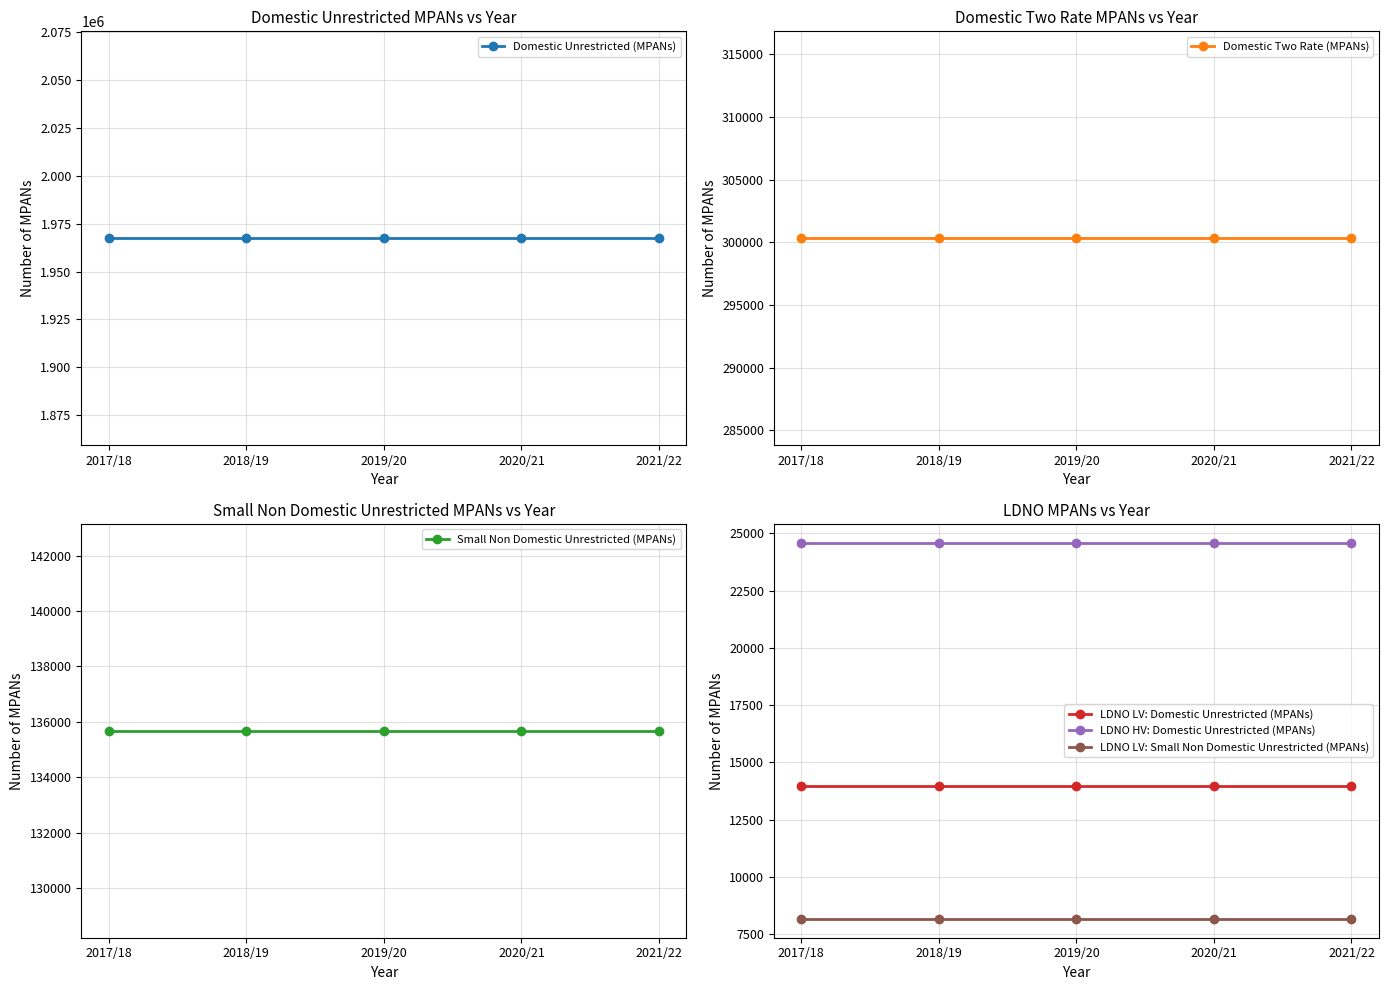

What position from the right is 2017/18?

5